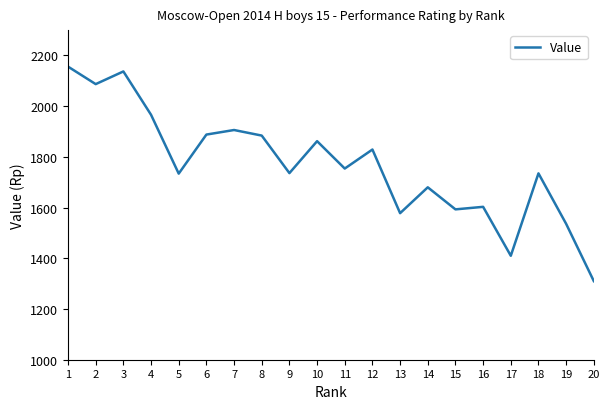

How many lines are shown in the chart?

1